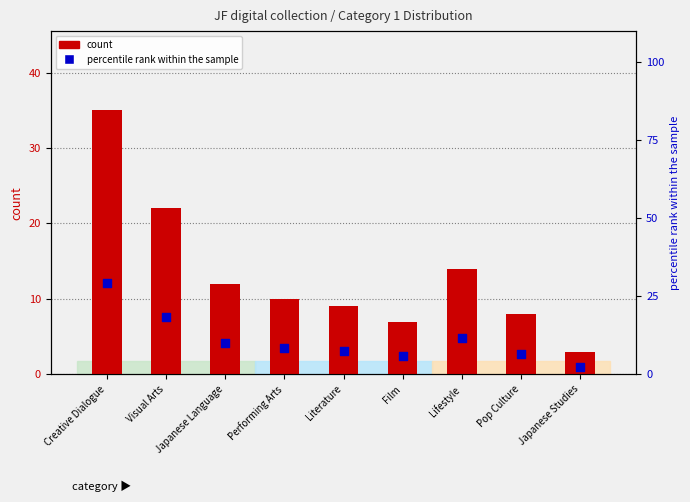

At how many categories does at least one series exceed 26?

1